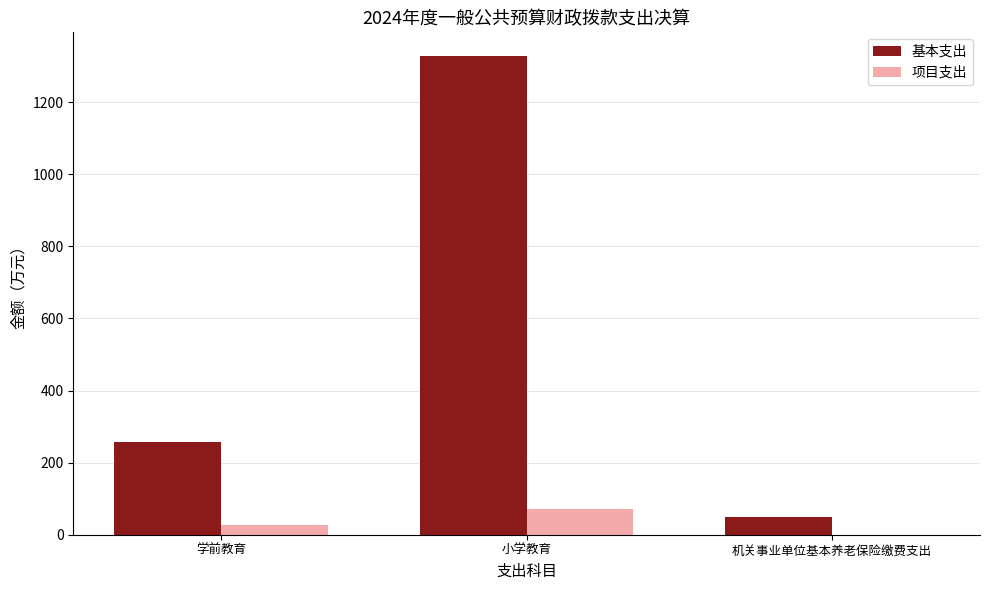

Reading right to left, list all the values displayed in this chart.

基本支出: 50.4	1327.7	258.5
项目支出: 0.0	71.4	27.9